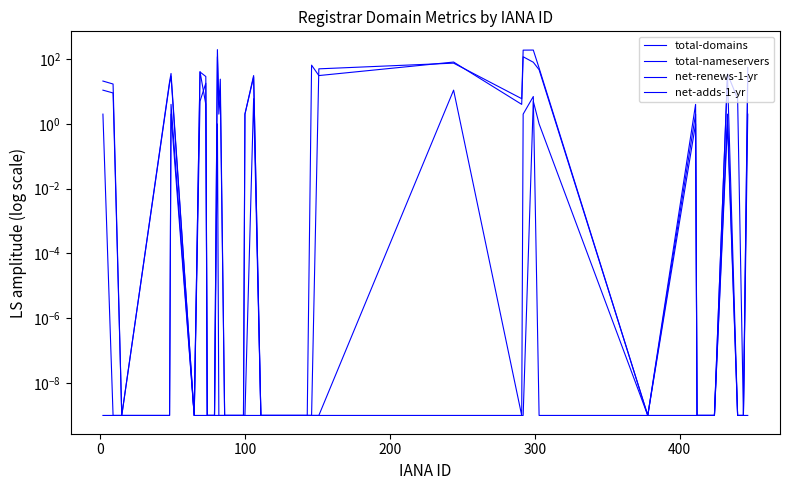

Reading left to right, transcribe all the data shown in this chart.

total-domains: 11.0	9.0	0.0	18.0	29.0	0.0	40.0	29.0	0.0	0.0	0.0	118.0	2.0	9.0	0.0	0.0	0.0	2.0	28.0	0.0	0.0	0.0	0.0	0.0	0.0	0.0	50.0	75.0	6.0	189.0	190.0	53.0	0.0	4.0	0.0	0.0	32.0	0.0	0.0	55.0
total-nameservers: 21.0	17.0	0.0	20.0	36.0	0.0	41.0	4.0	0.0	0.0	0.0	196.0	4.0	24.0	0.0	0.0	0.0	2.0	31.0	0.0	0.0	0.0	0.0	0.0	0.0	65.0	31.0	81.0	4.0	118.0	80.0	47.0	0.0	2.0	0.0	0.0	35.0	6.0	0.0	27.0
net-renews-1-yr: 2.0	0.0	0.0	0.0	4.0	0.0	5.0	18.0	0.0	0.0	0.0	0.0	0.0	0.0	0.0	0.0	0.0	0.0	6.0	0.0	0.0	0.0	0.0	0.0	0.0	0.0	0.0	11.0	0.0	2.0	7.0	0.0	0.0	1.0	0.0	0.0	1.0	0.0	0.0	2.0
net-adds-1-yr: 0.0	0.0	0.0	0.0	2.0	0.0	0.0	0.0	0.0	0.0	0.0	1.0	0.0	0.0	0.0	0.0	0.0	0.0	0.0	0.0	0.0	0.0	0.0	0.0	0.0	0.0	0.0	0.0	0.0	0.0	5.0	1.0	0.0	0.0	0.0	0.0	2.0	0.0	0.0	0.0